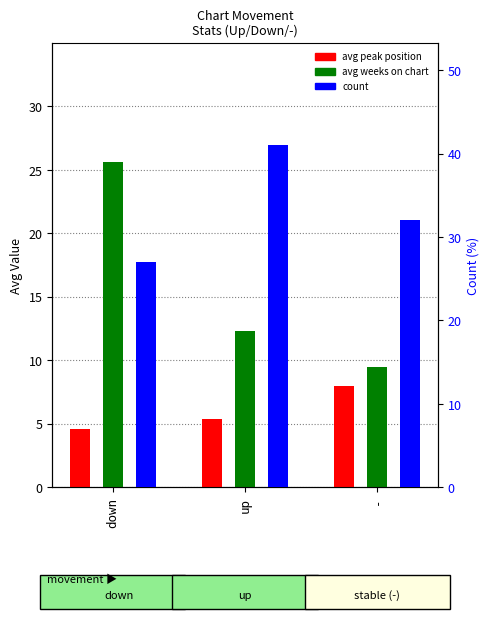

The value of count at - is 11.3. True or false?

False